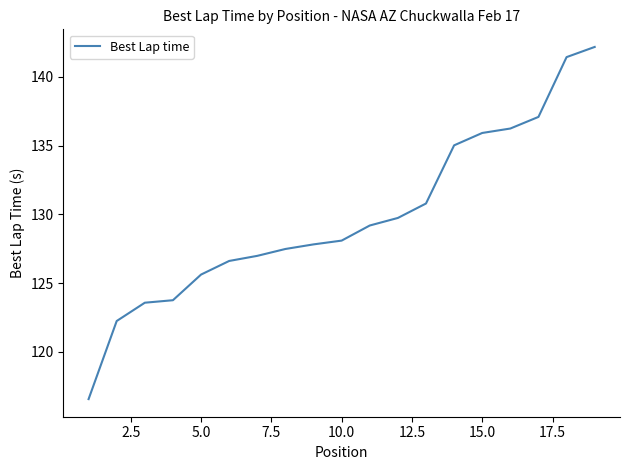

What is the minimum value shown in the chart?

116.6